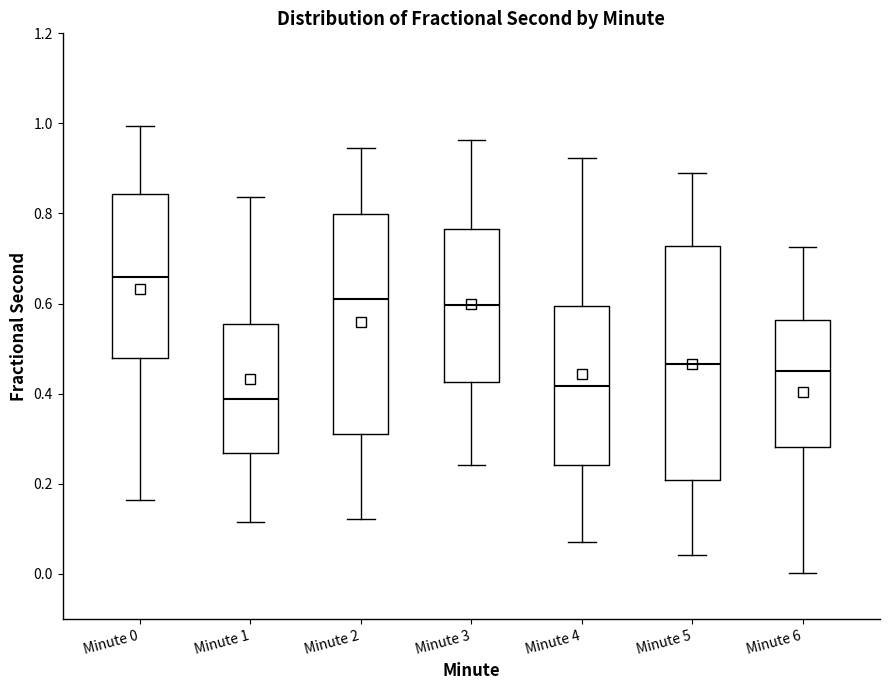

Where does the median line of the box for Minute 0 sit on the y-axis? The values are not printed on the chart, so give them approximately, as read against the axis.

0.66